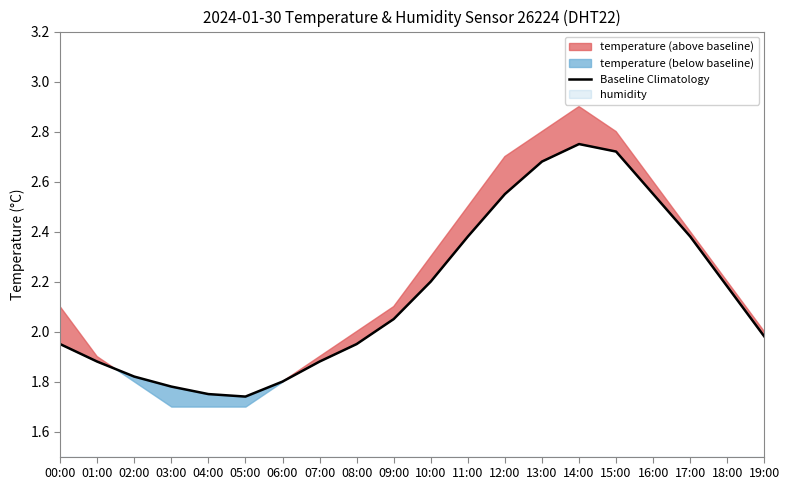

What is the sum of the values at 17:00 and 11:00?

4.8